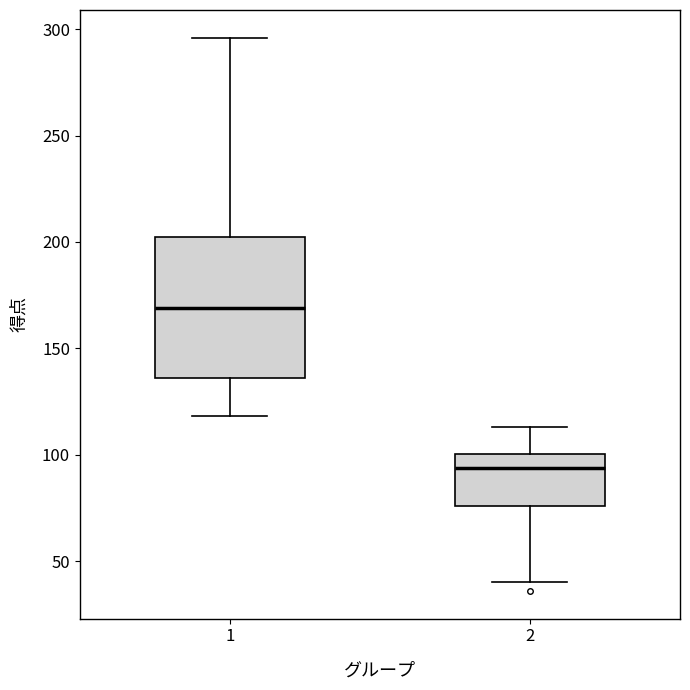

Which box's median line is the lowest?

2